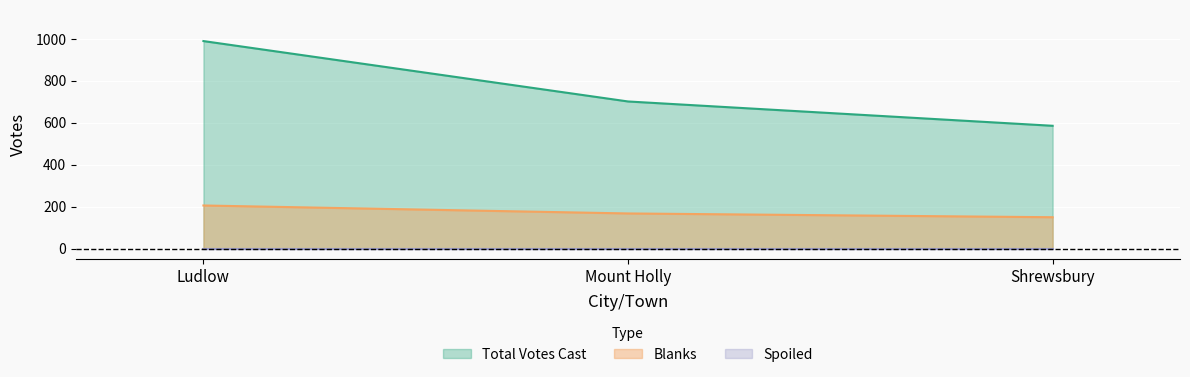

At which label is Total Votes Cast closest to 788?

Mount Holly